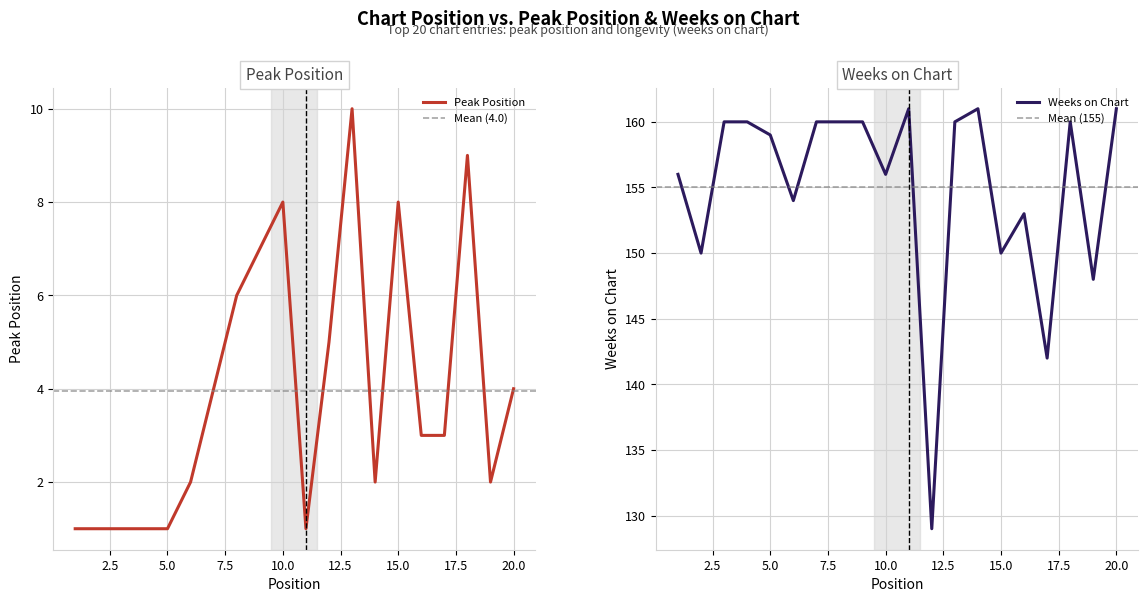

What is the smallest value displayed?

1